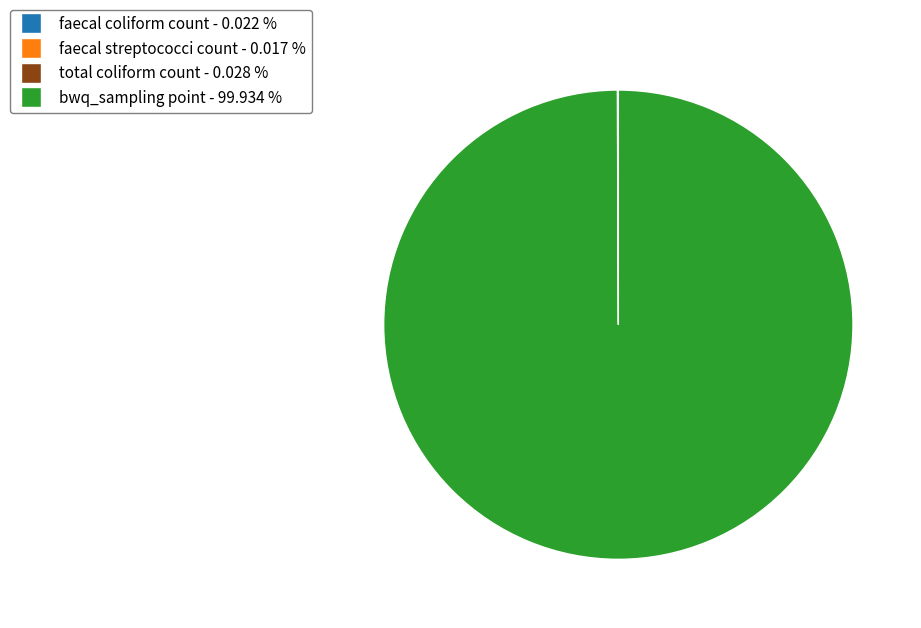

What is the majority slice?

bwq_sampling point